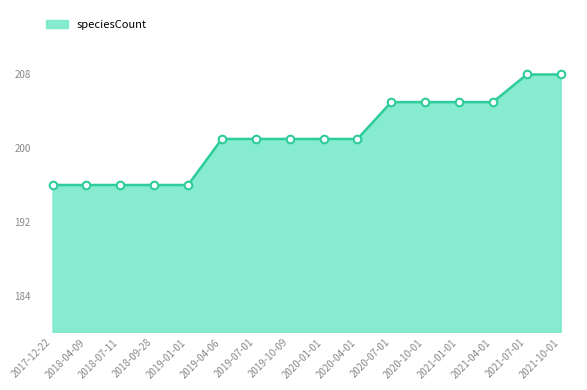

What is the change in value from 2018-04-09 to 2021-07-01?

+12